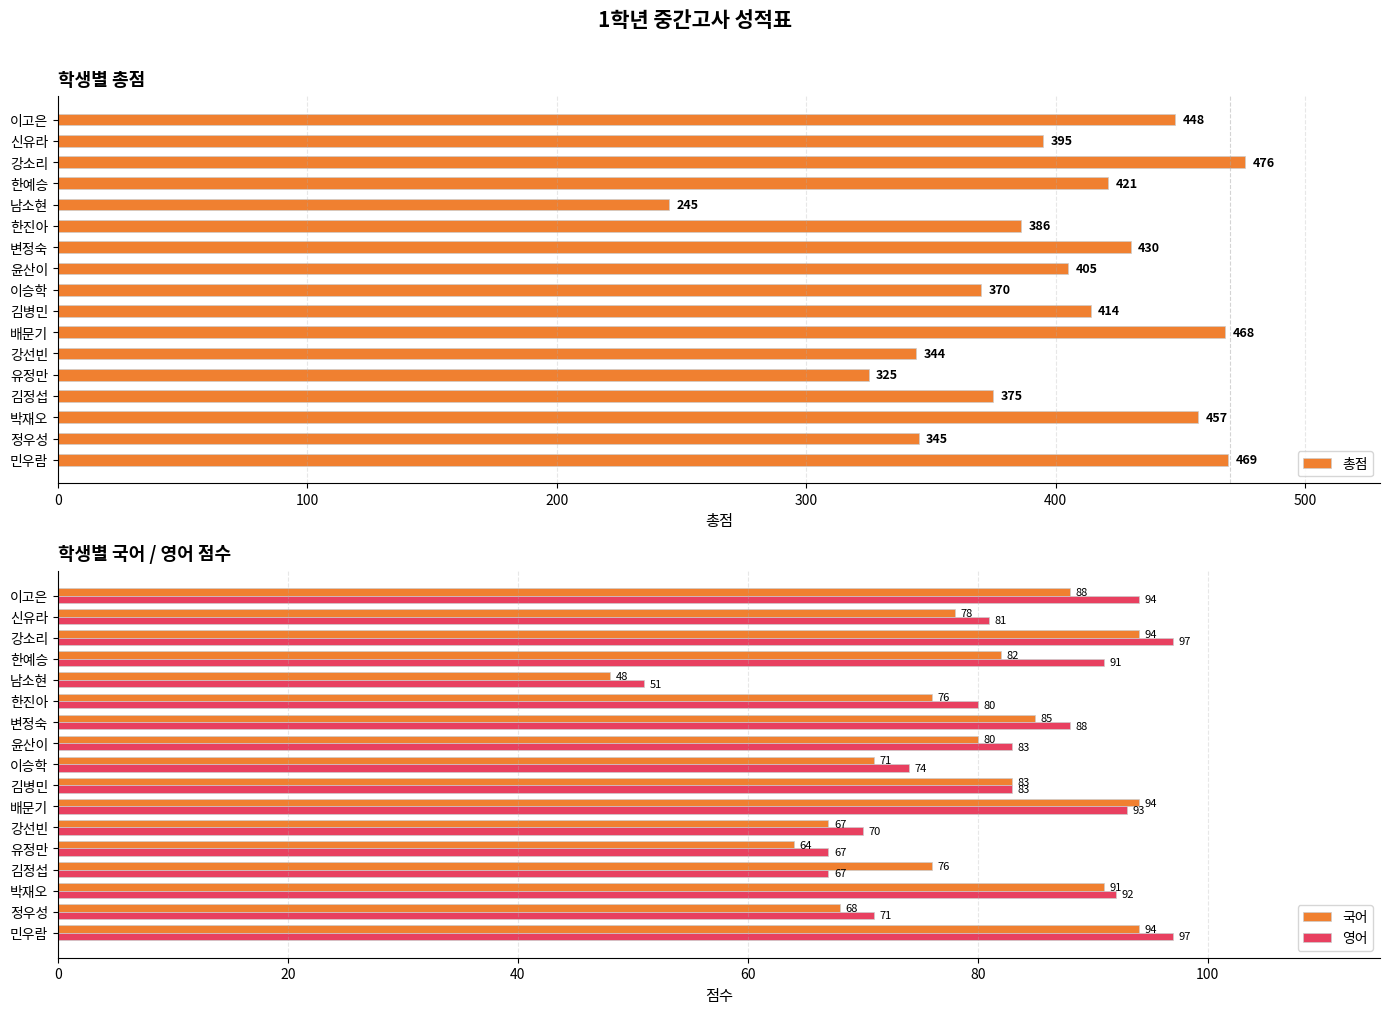

True or false: 총점 has a value of 421 at 한예승.

True